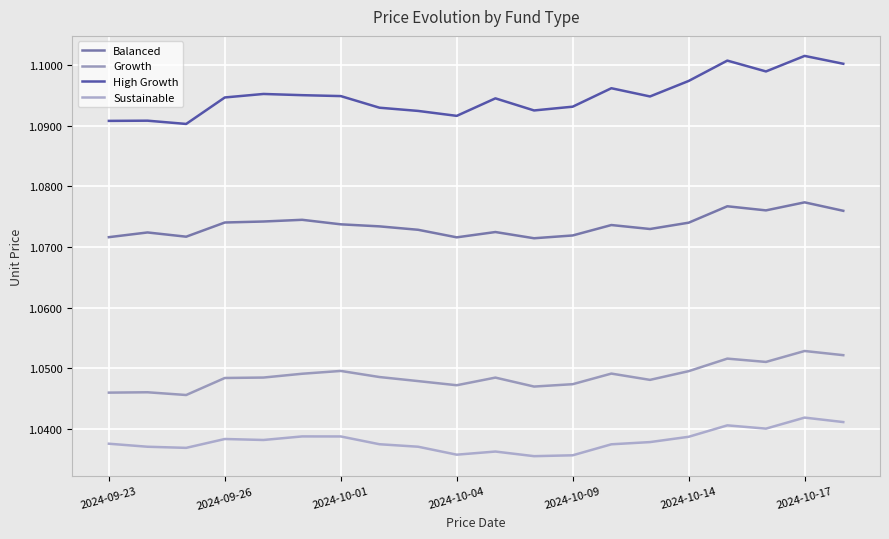

Is this an area chart (filled region under the line)?

No